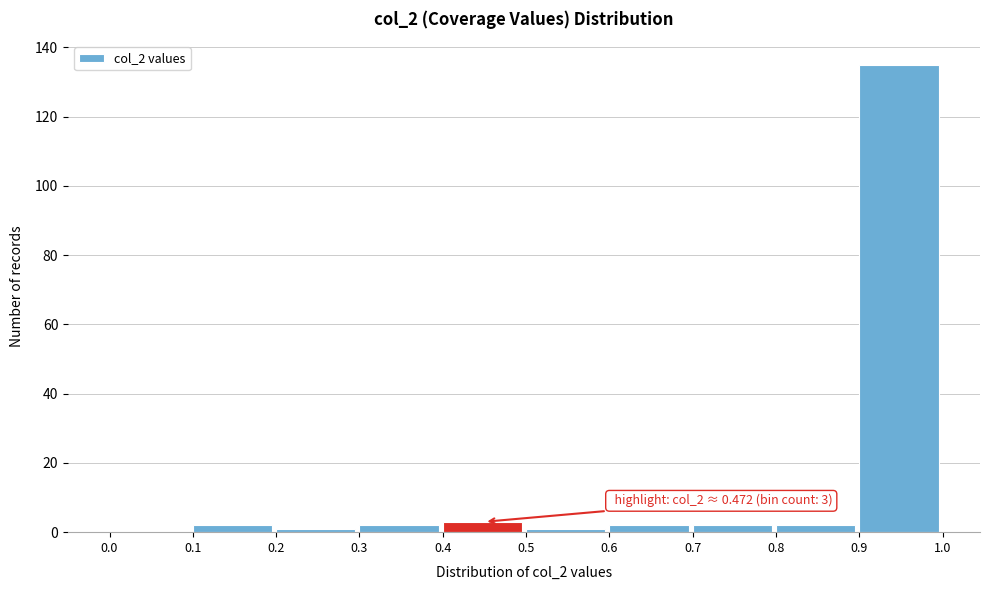

Which range on the x-axis has the tallest bar?

0.9 to 1.0